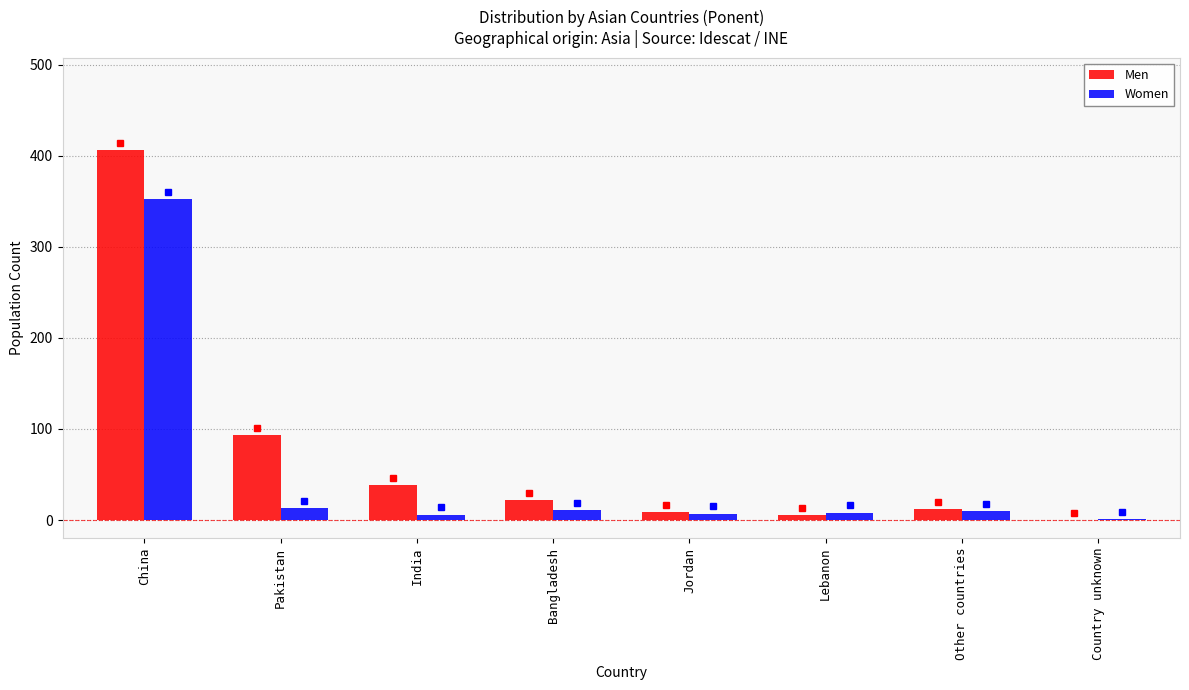

Where is Men nearest to the value 203?

Pakistan